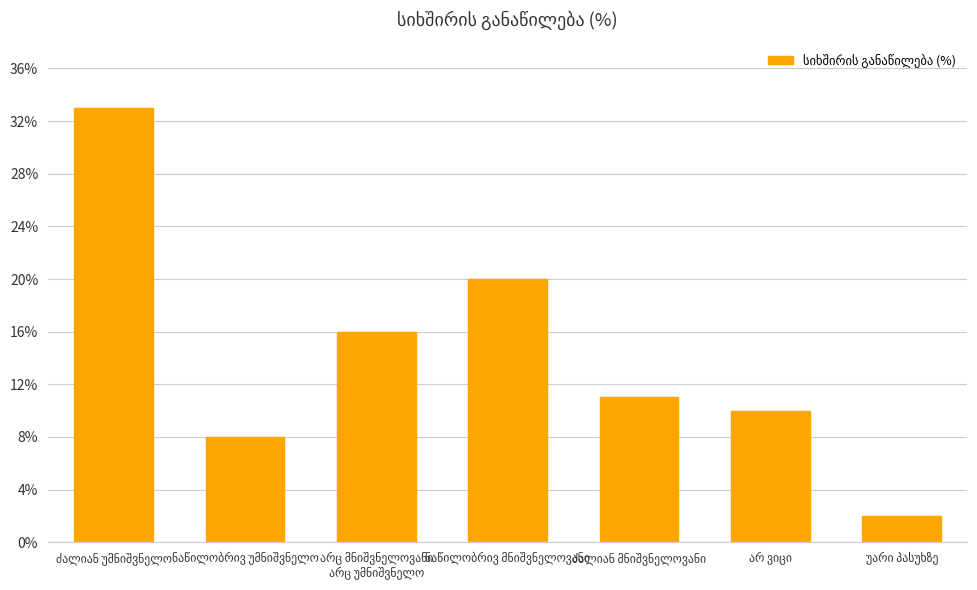

Does the chart contain stacked bars?

No